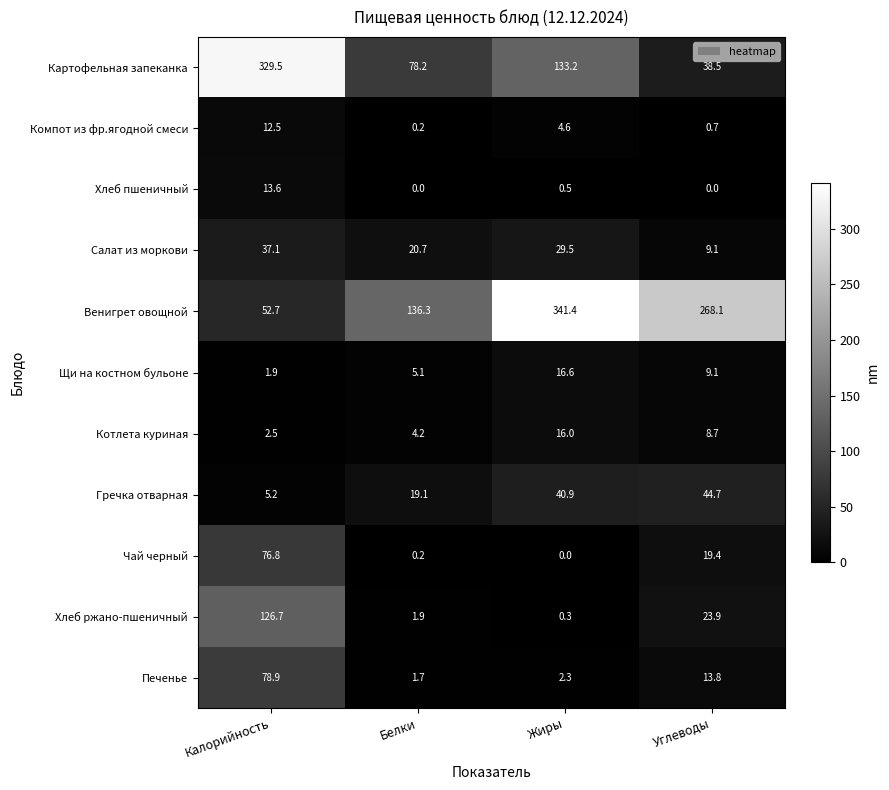

What is the spread (max minus min) of values at Жиры?

341.4